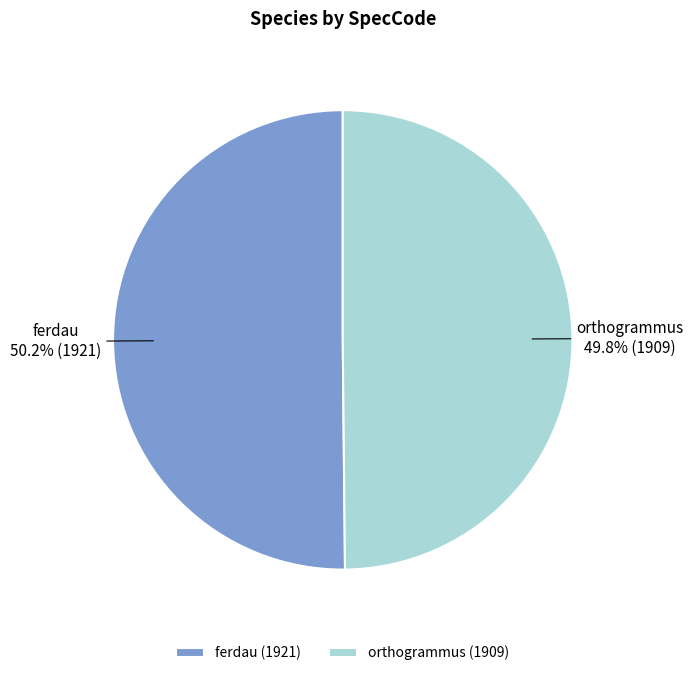

To the nearest percent, what portion does orthogrammus represent?

50%